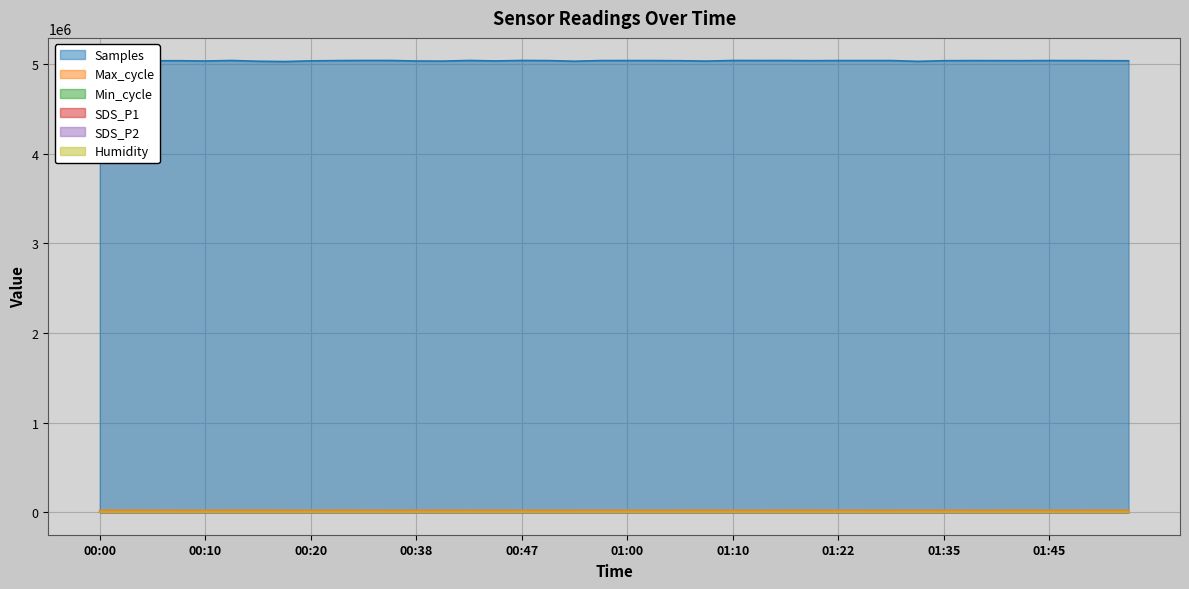

What is the highest value of the Samples series?

5042396.0